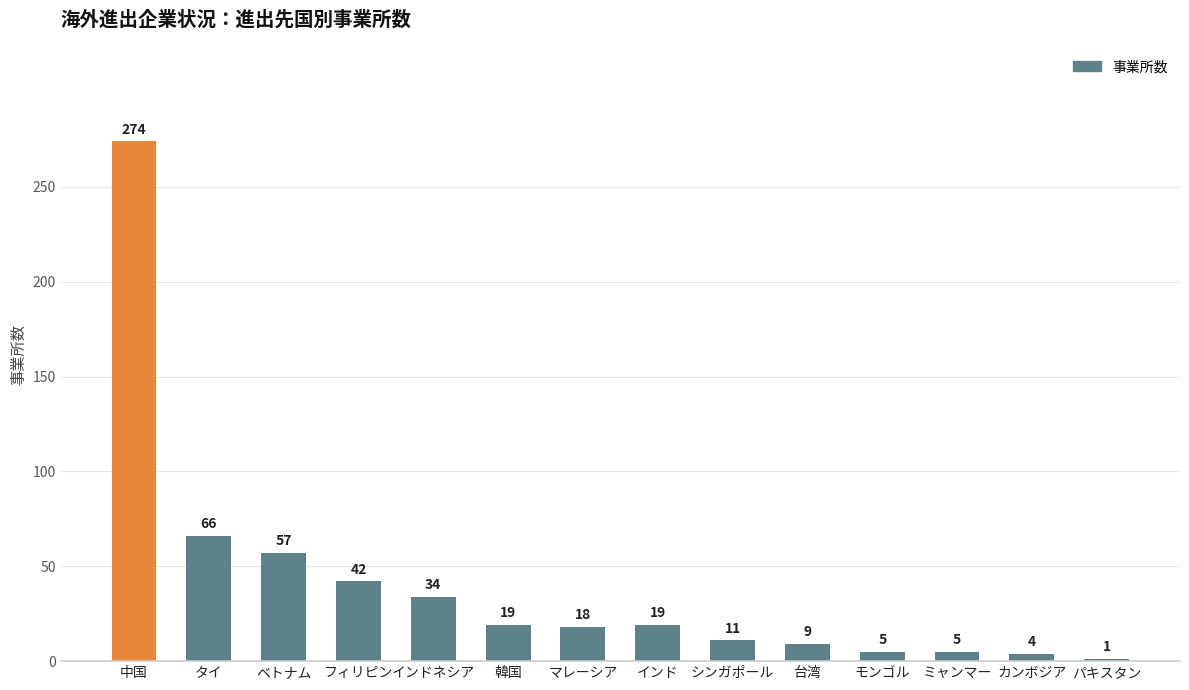

Reading left to right, transcribe all the data shown in this chart.

274	66	57	42	34	19	18	19	11	9	5	5	4	1